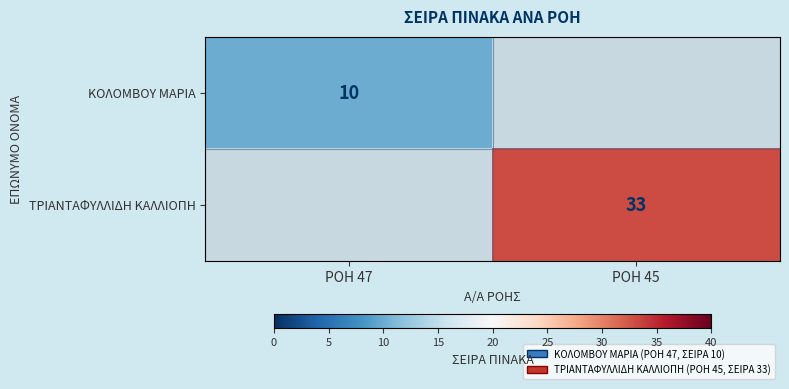

Which category has the highest value across all series?

ΡΟΗ 45